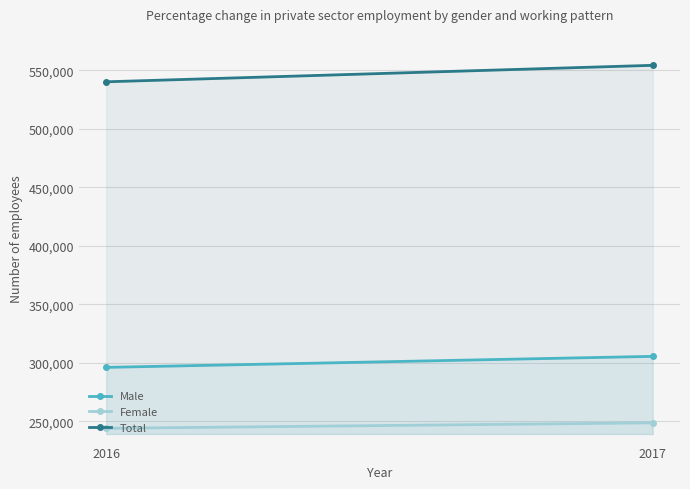

What is the approximate value of Total at 2016?

540056